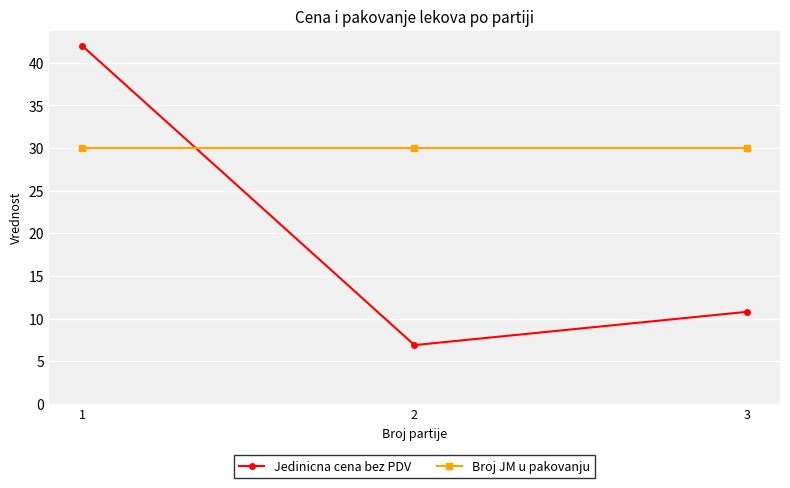

What is the difference between the maximum and minimum values in the Jedinicna cena bez PDV series?

35.1